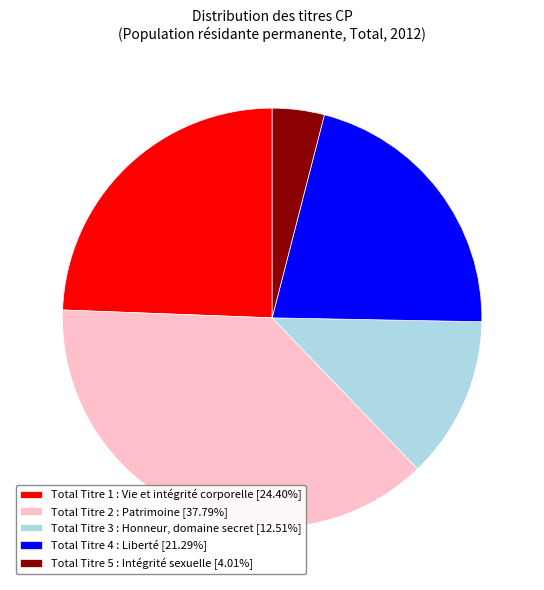

Combined, do Total Titre 5 : Intégrité sexuelle and Total Titre 4 : Liberté account for over 50%?

No